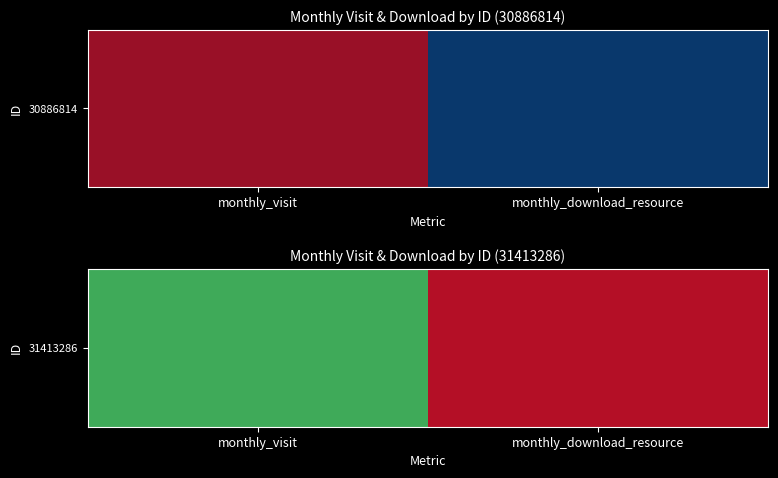

At which category does the chart reach its peak across all series?

monthly_visit